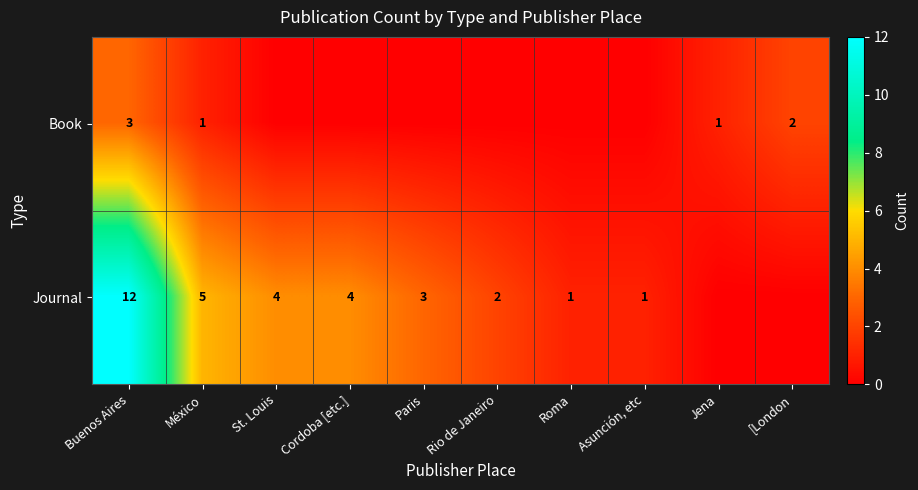

The Book series shows 2 at [London. True or false?

True